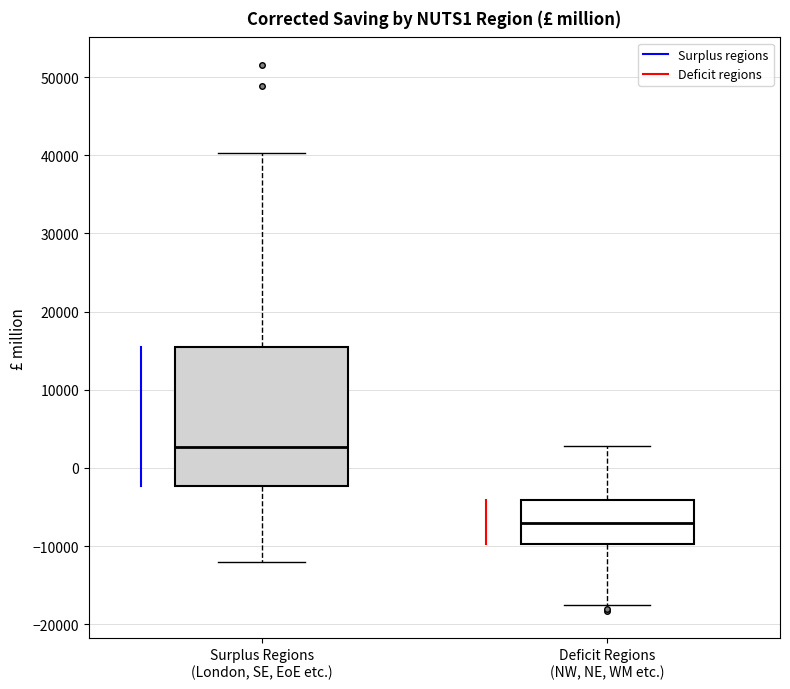

Where is the upper edge of the box for Surplus Regions (London, SE, EoE etc.) on the y-axis? The values are not printed on the chart, so give them approximately, as read against the axis.

15000